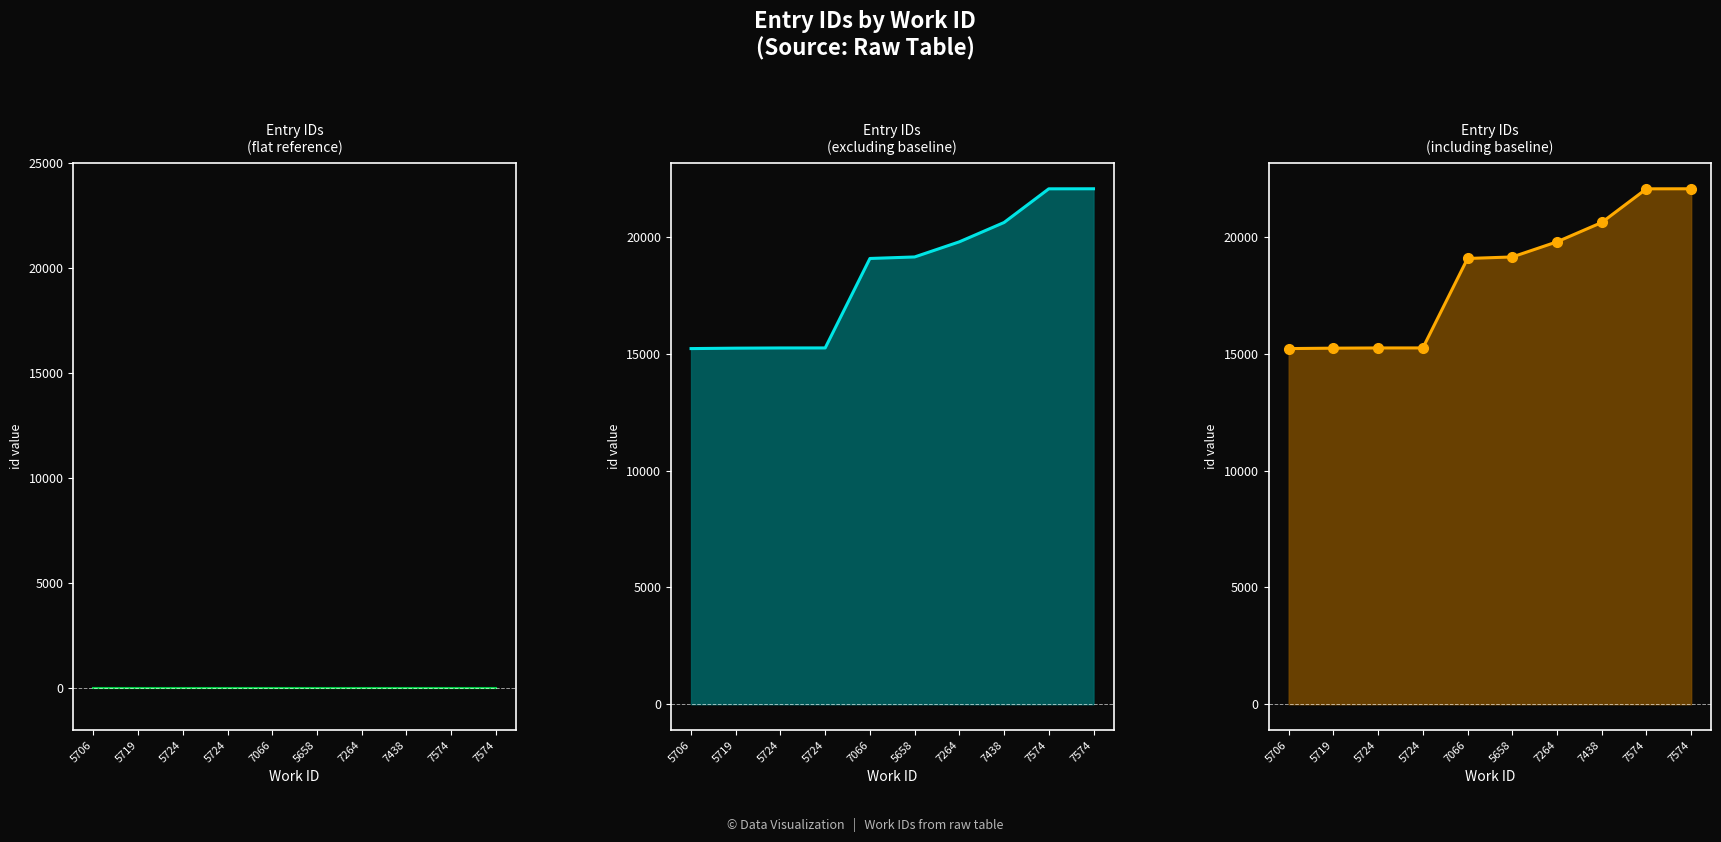

Where is the data nearest to the value 18652?

7066